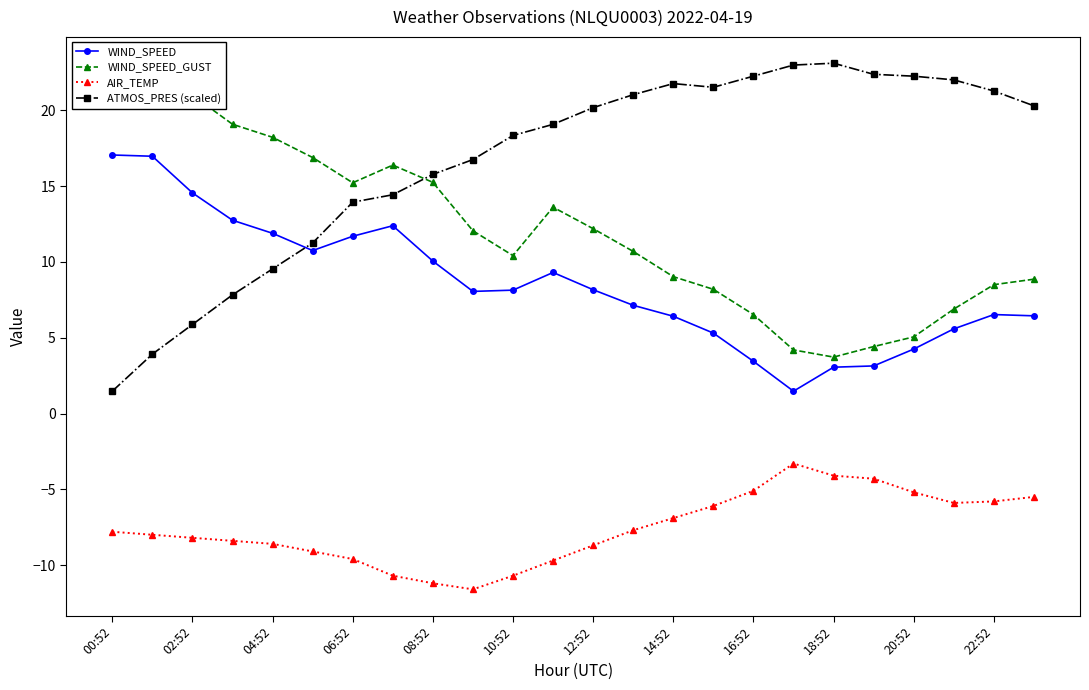

Which category has the lowest value in the ATMOS_PRES (scaled) series?

00:52